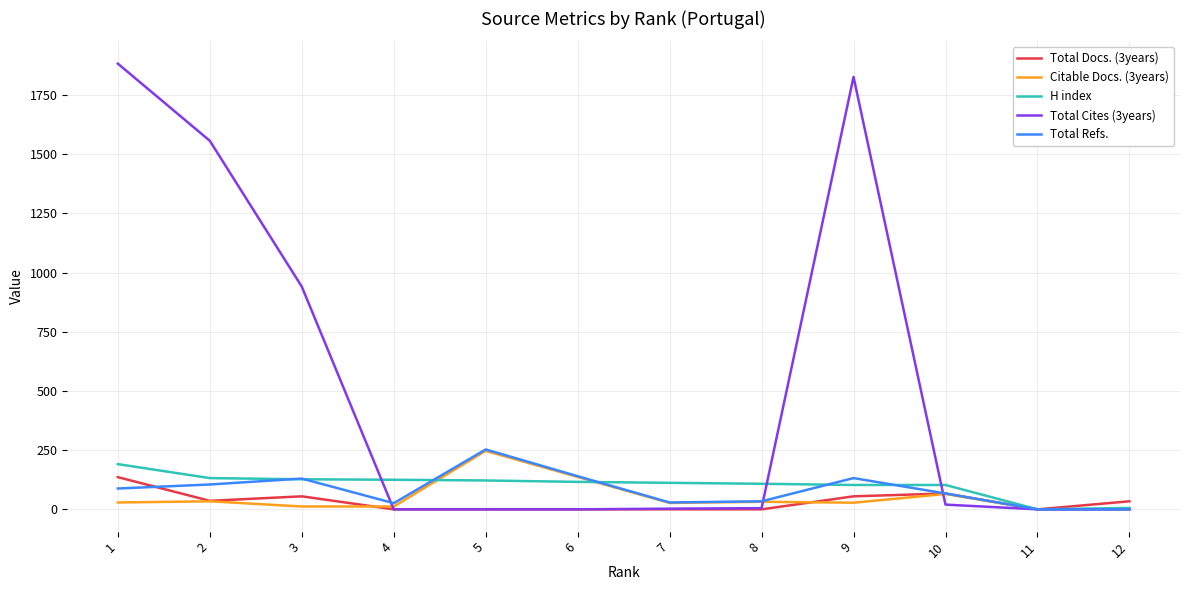

Which series has the largest range (max minus min)?

Total Cites (3years)